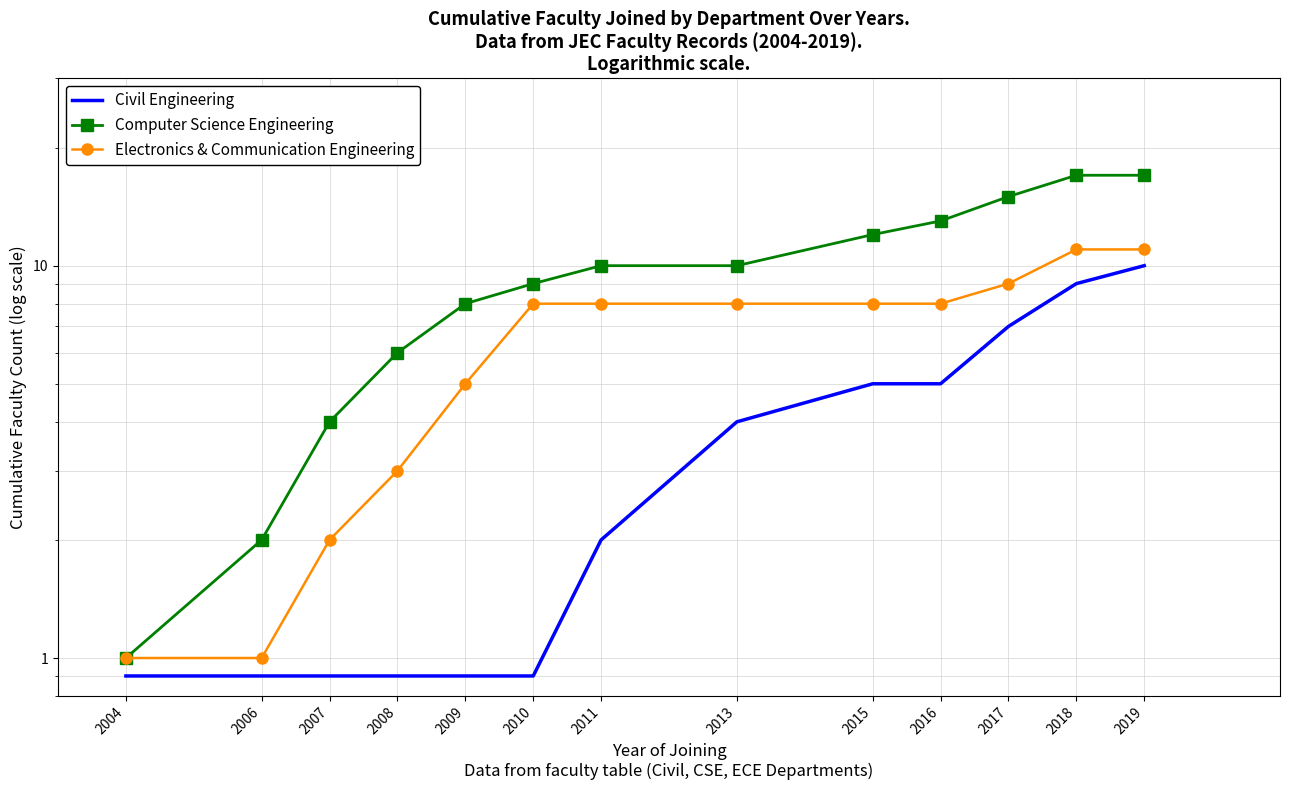

What is the lowest value of the Civil Engineering series?

0.9